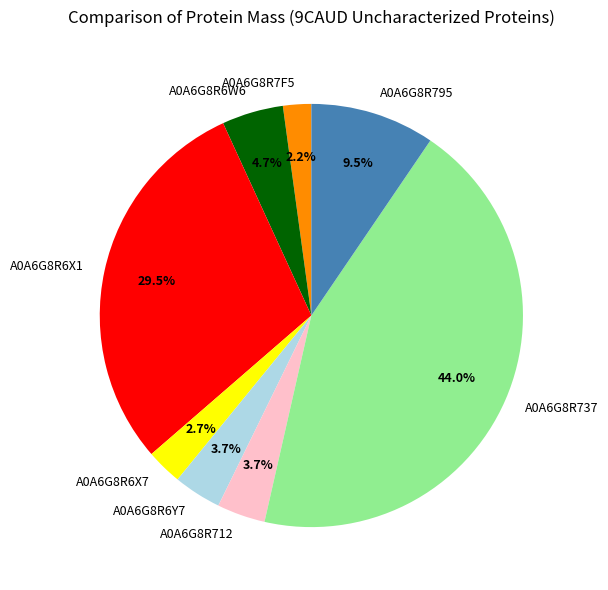

Which category has the biggest portion of the pie?

A0A6G8R737